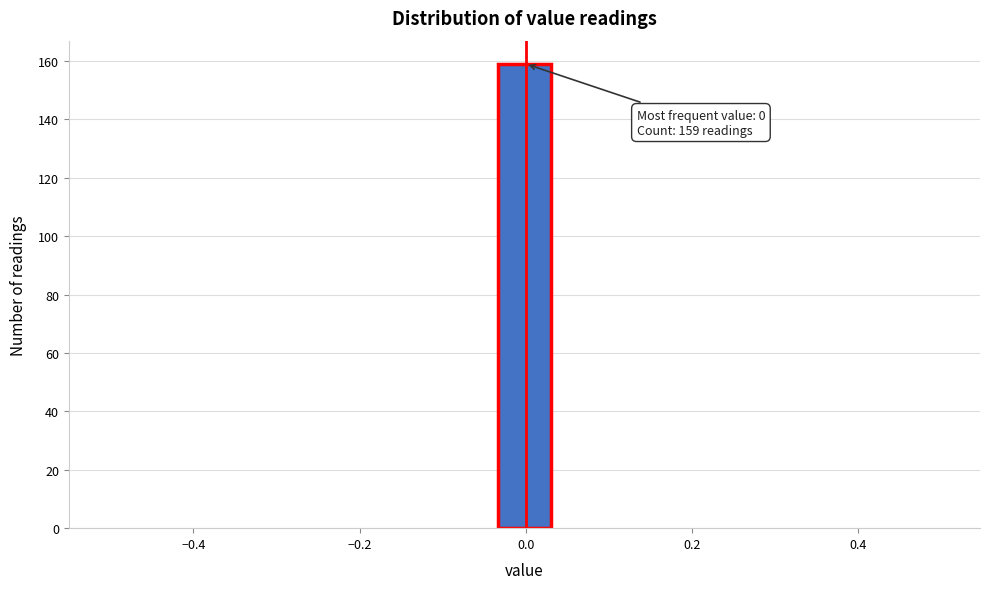

Read against the x-axis, roughly where is the centre of the tallest bar?

0.00